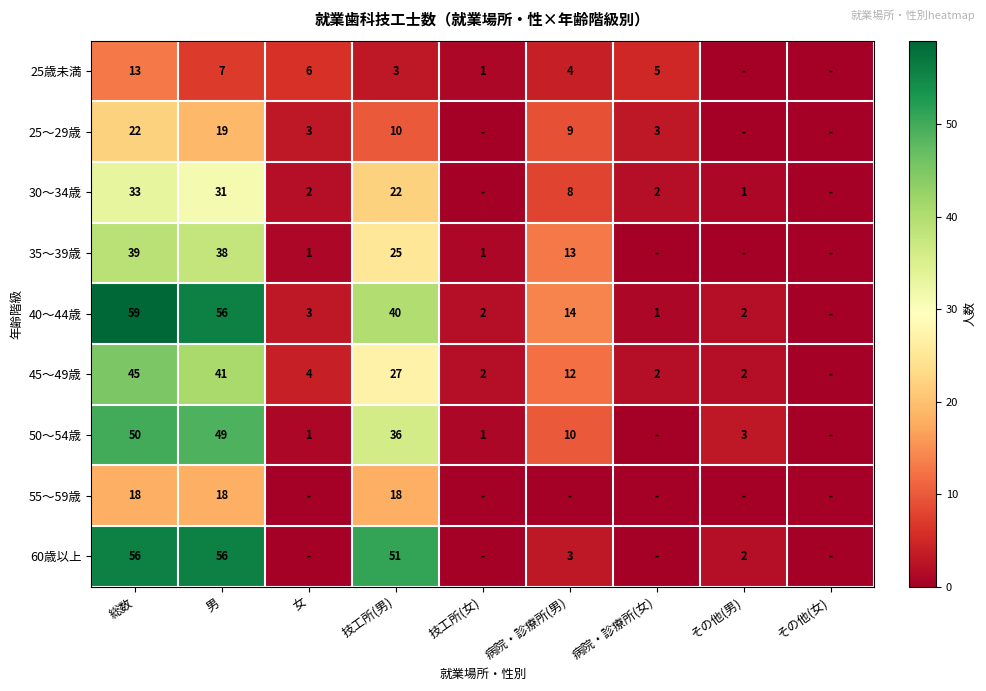

Is the value of 50～54歳 at 技工所(女) greater than the value of 45～49歳 at その他(男)?

No